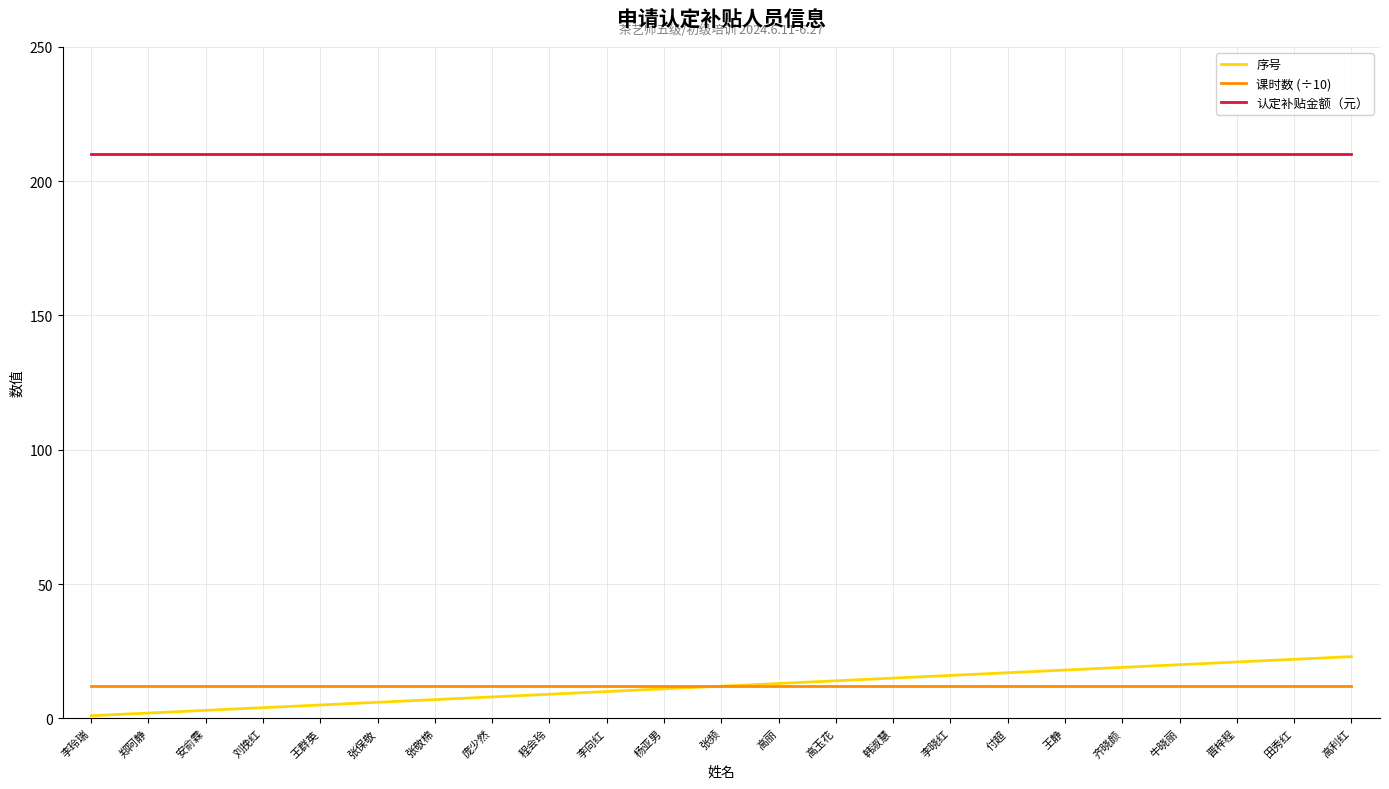

True or false: 序号 has a value of 21 at 晋梓程.

True